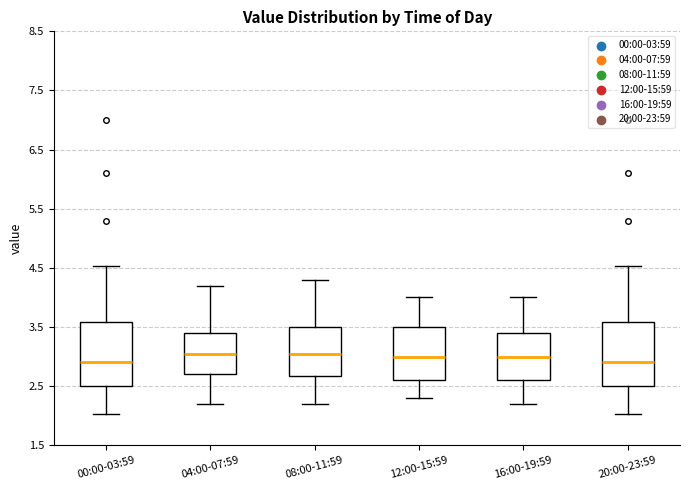

Reading left to right, read every box against the y-axis: the position of its median line, the range the box covers, and the ends of its whiskers. The values are not printed on the chart, so give them approximately, as read against the axis.

00:00-03:59: median 2.9, box 2.5 to 3.6, whiskers 2.0 to 4.5
04:00-07:59: median 3.1, box 2.7 to 3.4, whiskers 2.2 to 4.2
08:00-11:59: median 3.1, box 2.7 to 3.5, whiskers 2.2 to 4.3
12:00-15:59: median 3.0, box 2.6 to 3.5, whiskers 2.3 to 4.0
16:00-19:59: median 3.0, box 2.6 to 3.4, whiskers 2.2 to 4.0
20:00-23:59: median 2.9, box 2.5 to 3.6, whiskers 2.0 to 4.5